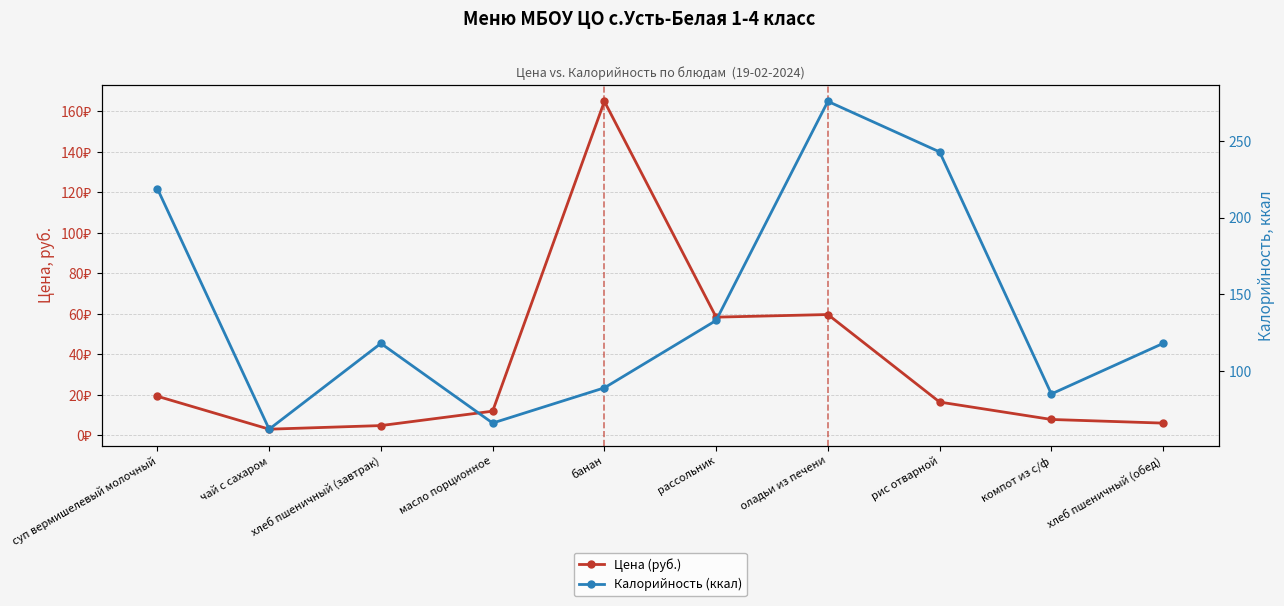

At which label is Калорийность (ккал) closest to 169?

рассольник